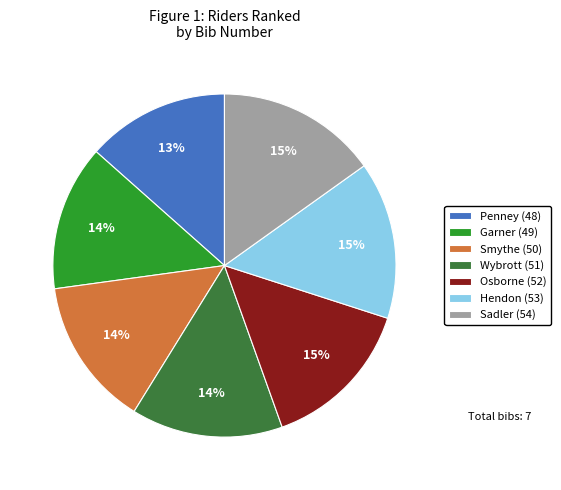

Does any single category account for the majority?

No